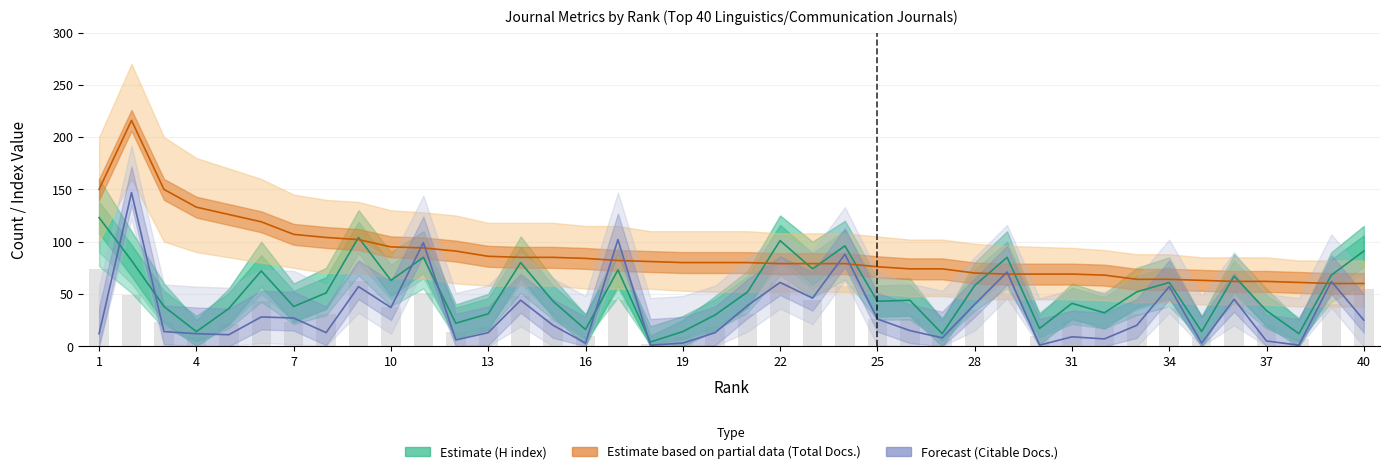

Is the value of Citable Docs. 3yr (Forecast) at 35 greater than the value of H index (Estimate) at 39?

No